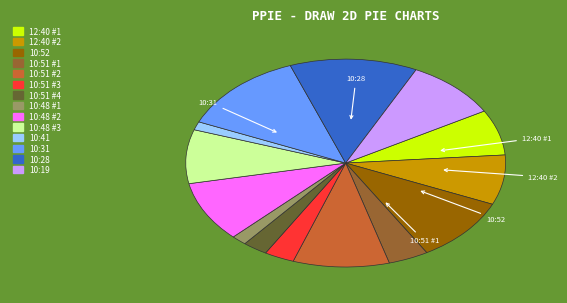

True or false: 10:48 #2 accounts for 1% of the total.

False